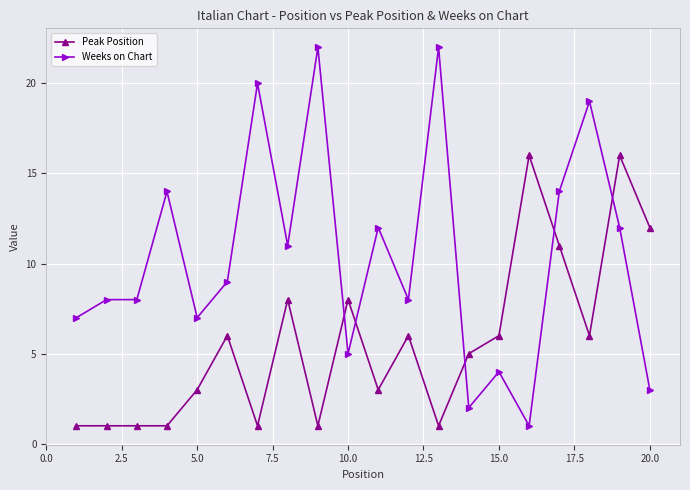

True or false: Weeks on Chart has more than 1 interior local peaks.

True